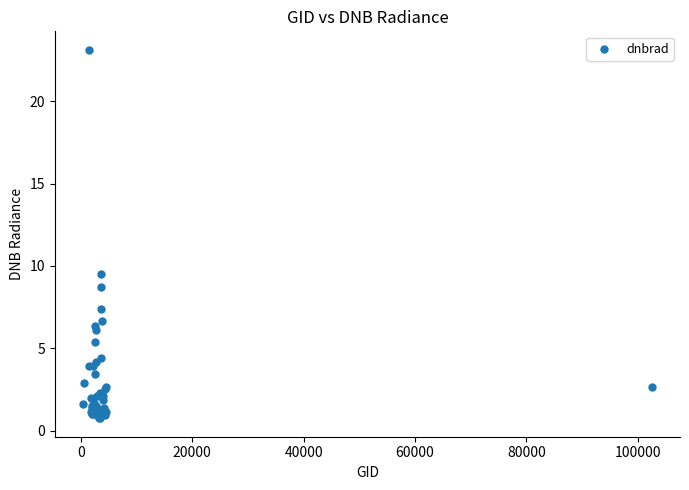

What Y value in the scatter plot is closest to 11?

9.5